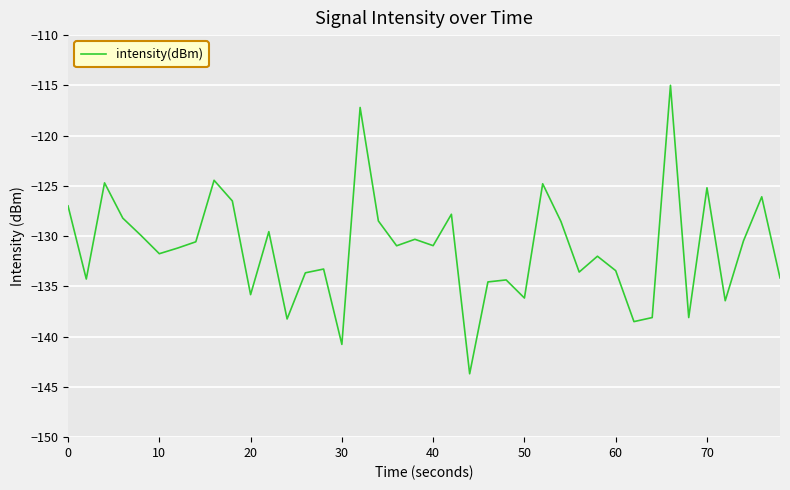

What is the smallest value displayed?

-143.7